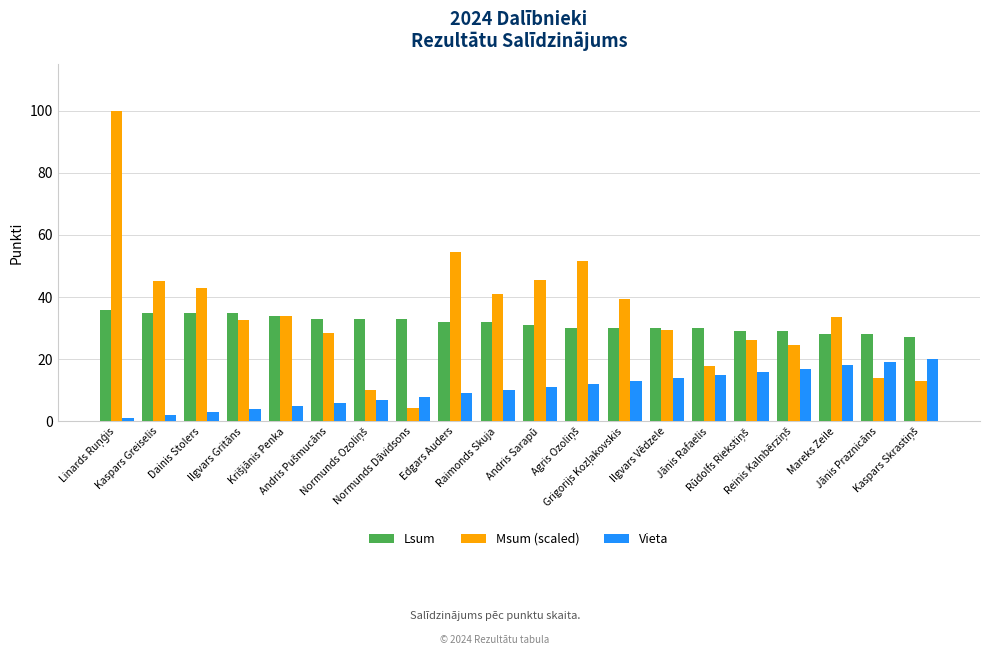

What is the average value of the Vieta series?

10.5